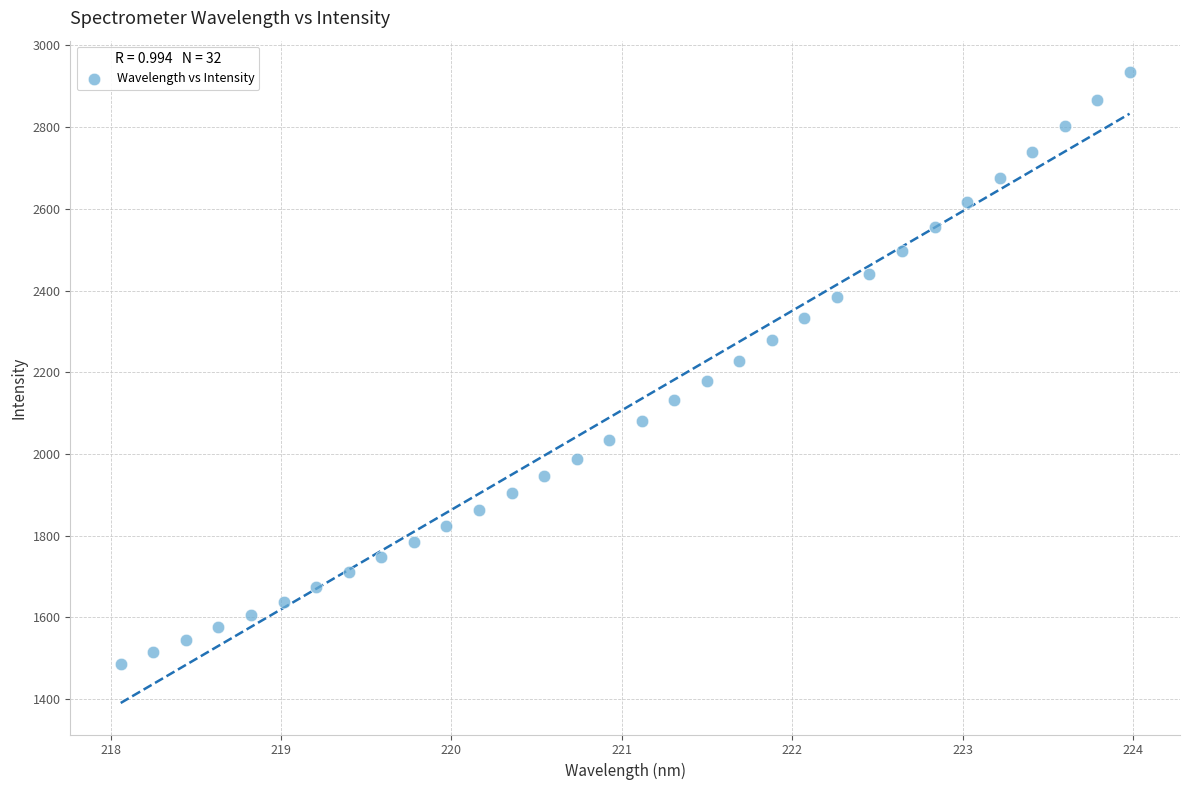

What is the range of Y values (max minus min)?

1448.4